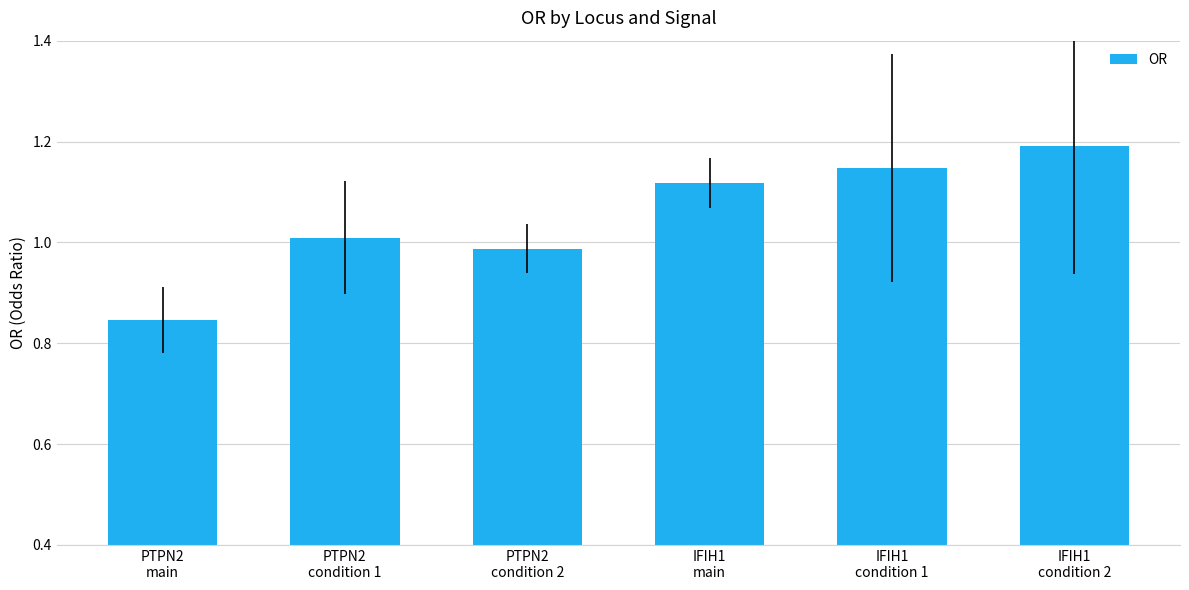

Between IFIH1
condition 1 and PTPN2
main, which is larger?

IFIH1
condition 1